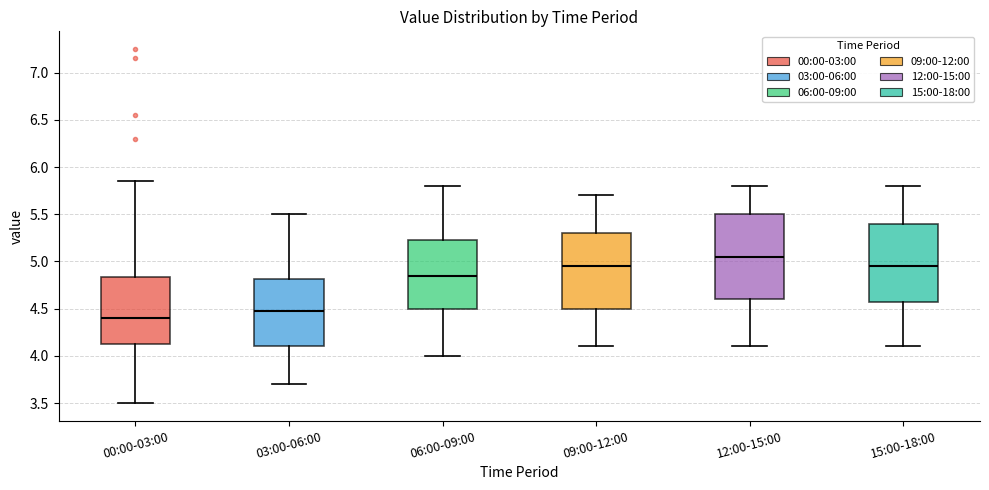

Where does the lower whisker of the box for 12:00-15:00 end on the y-axis? The values are not printed on the chart, so give them approximately, as read against the axis.

4.10